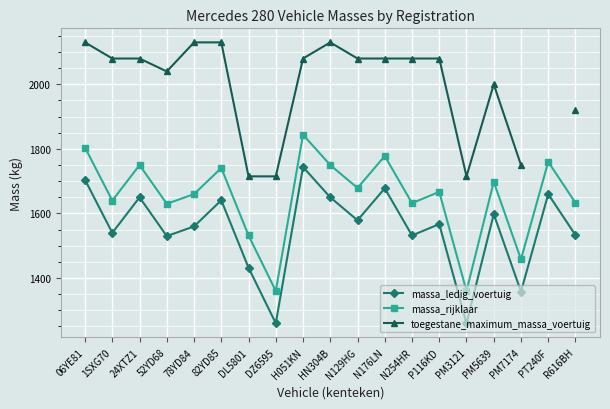

What is the difference between the maximum and minimum values in the massa_rijklaar series?

484